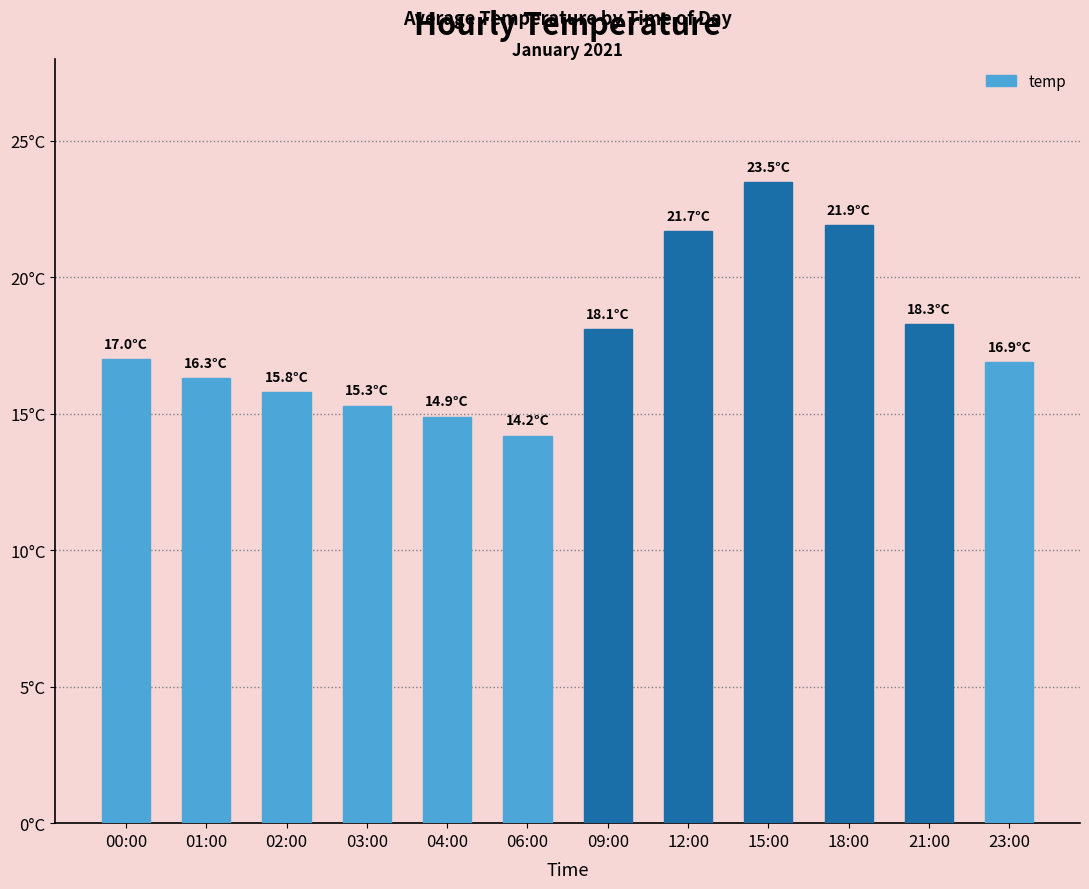

What is the label of the 8th bar from the left?

12:00